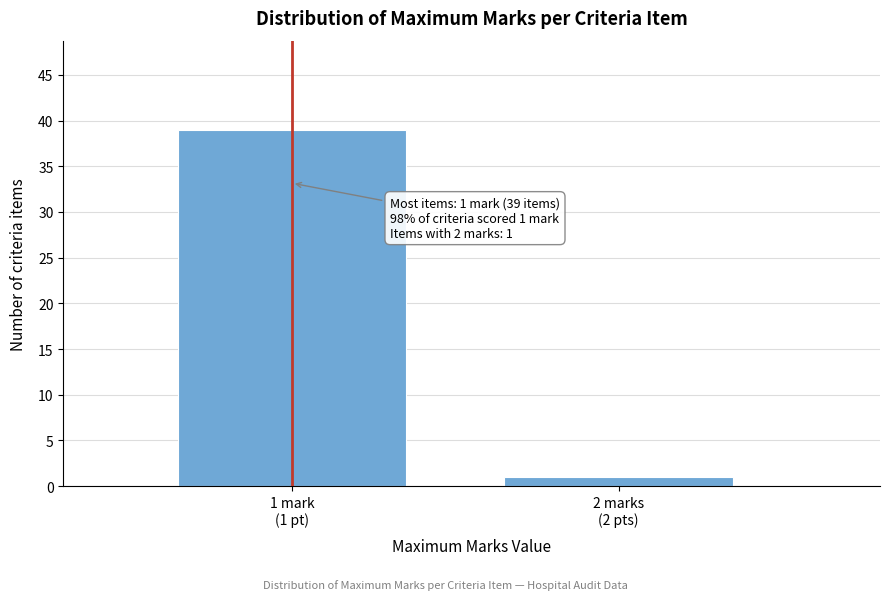

Reading left to right, list all the values displayed in this chart.

39	1